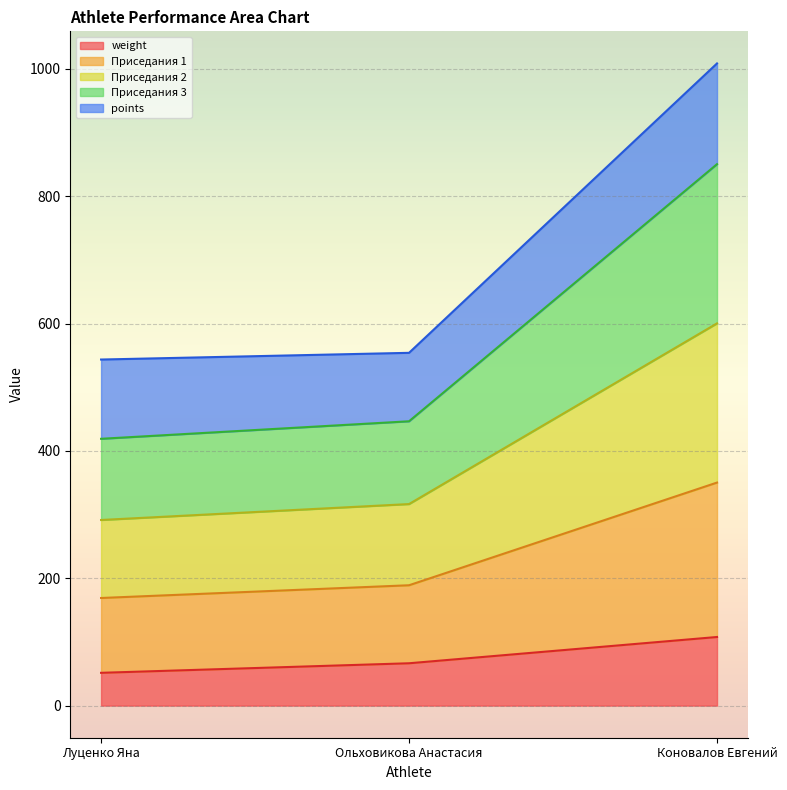

What is the approximate value of weight at Коновалов Евгений?

107.8